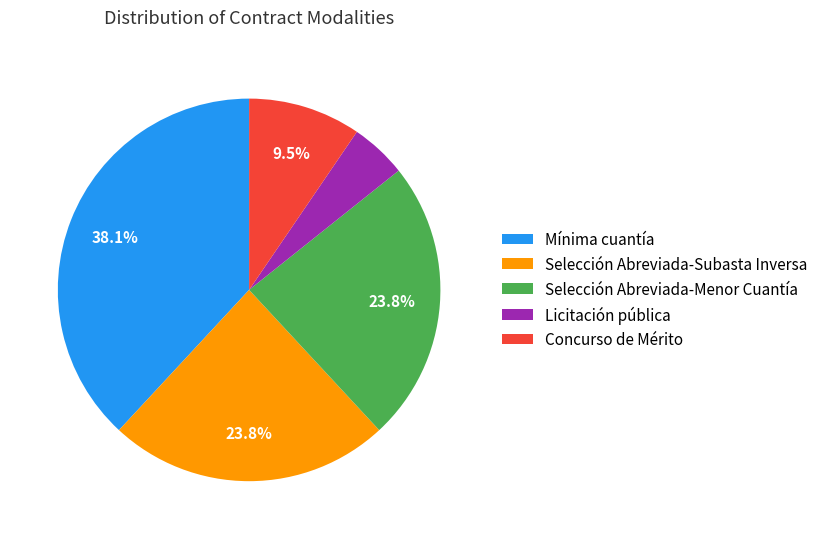

Which slice is the largest?

Mínima cuantía